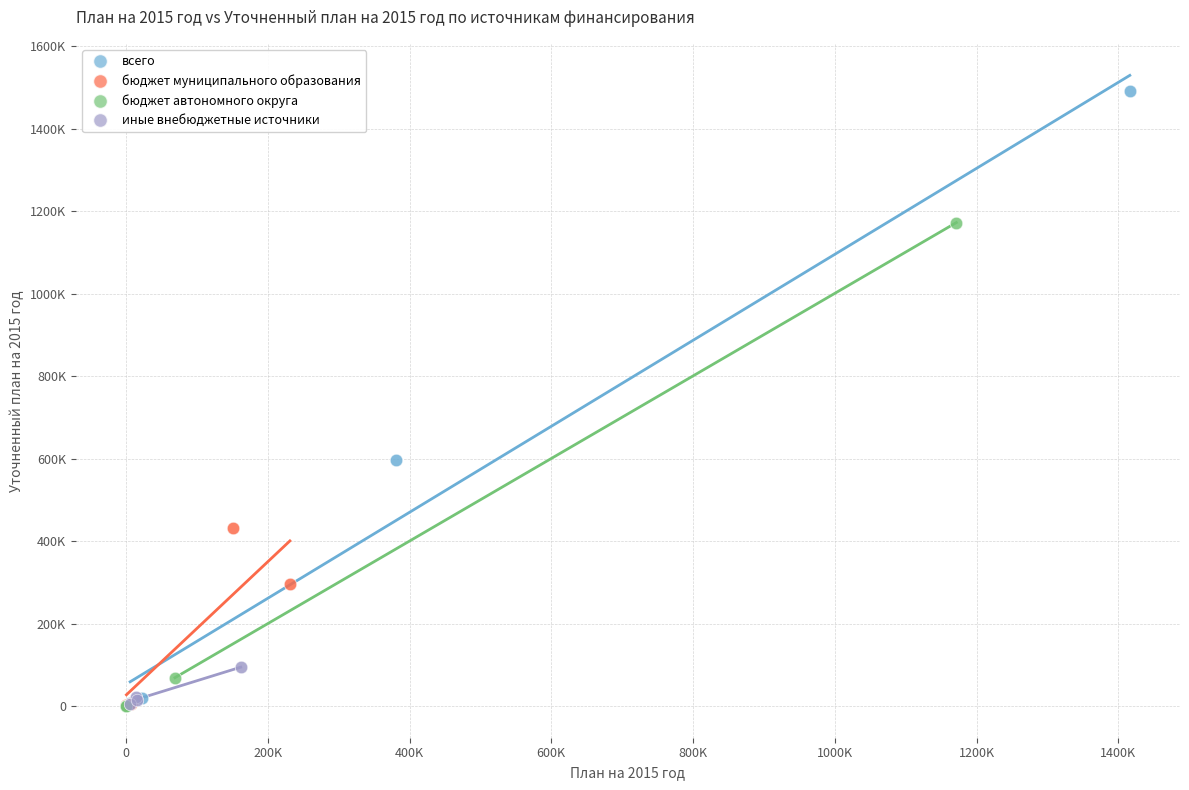

Which series reaches the maximum Y coordinate?

всего